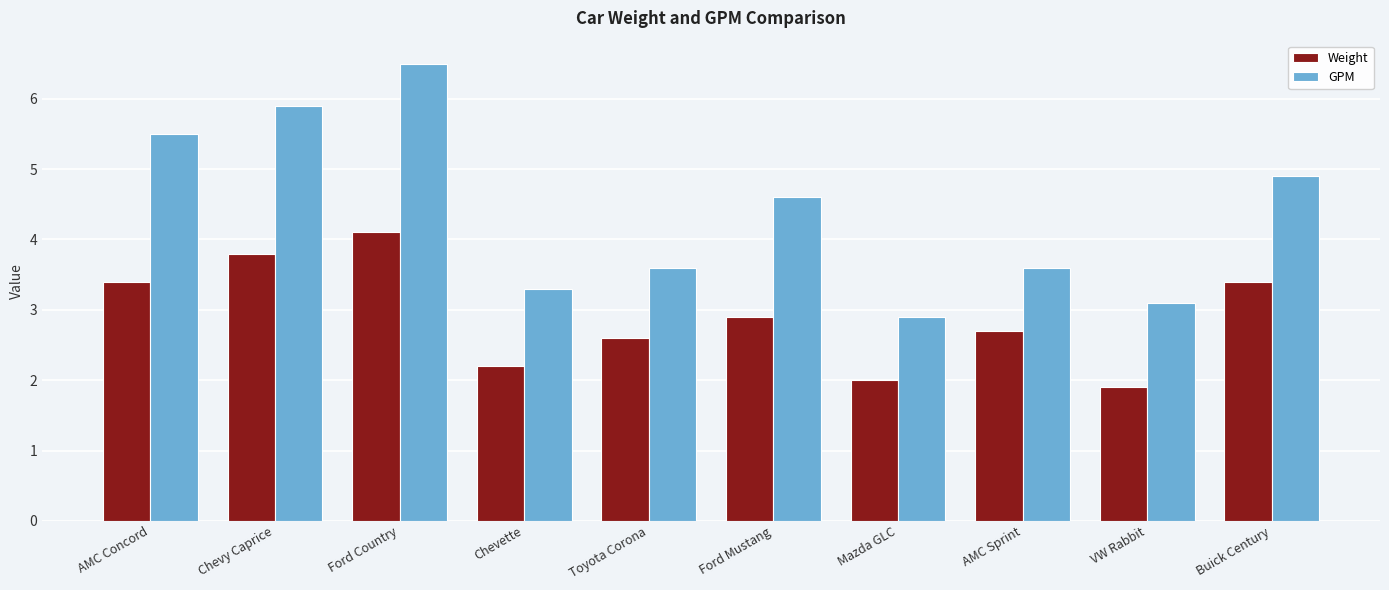

What is the total value across all series at Toyota Corona?

6.2